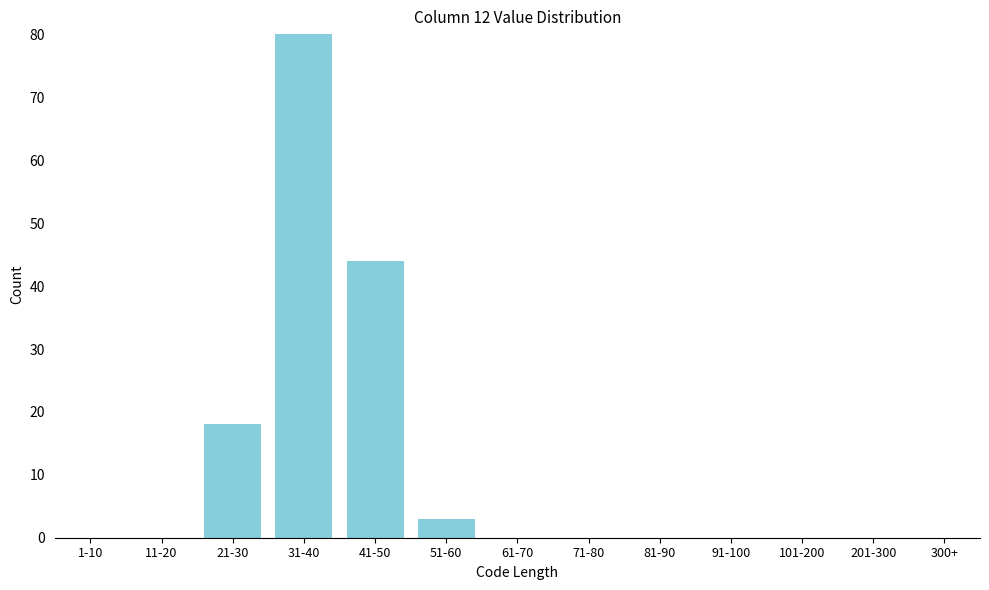

Reading left to right, list all the values displayed in this chart.

1-10=0	11-20=0	21-30=18	31-40=80	41-50=44	51-60=3	61-70=0	71-80=0	81-90=0	91-100=0	101-200=0	201-300=0	300+=0